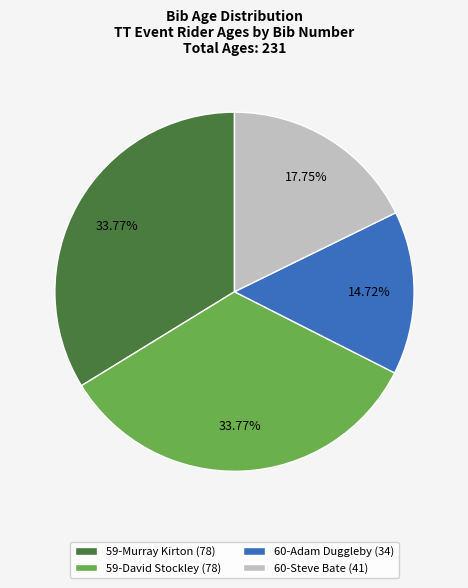

To the nearest percent, what is the difference between the 59-Murray Kirton and 60-Adam Duggleby slice percentages?

19%